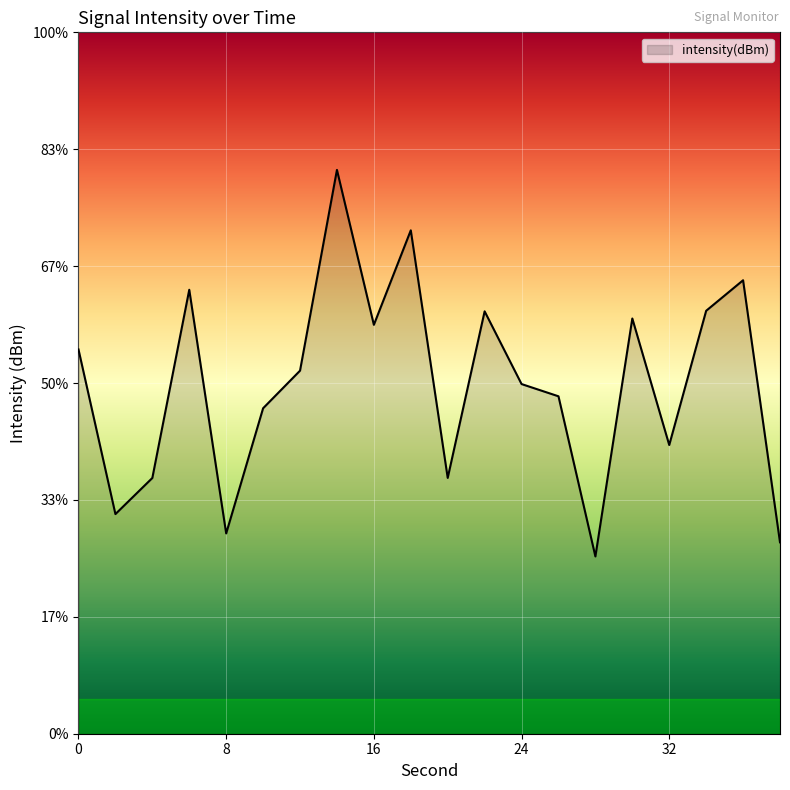

Which has a higher value, 28 or 26?

26